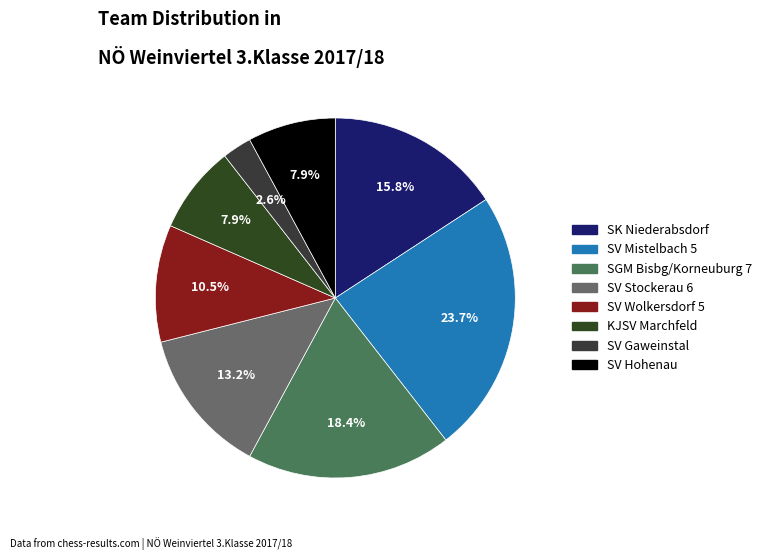

Count the number of slices in the pie.

8